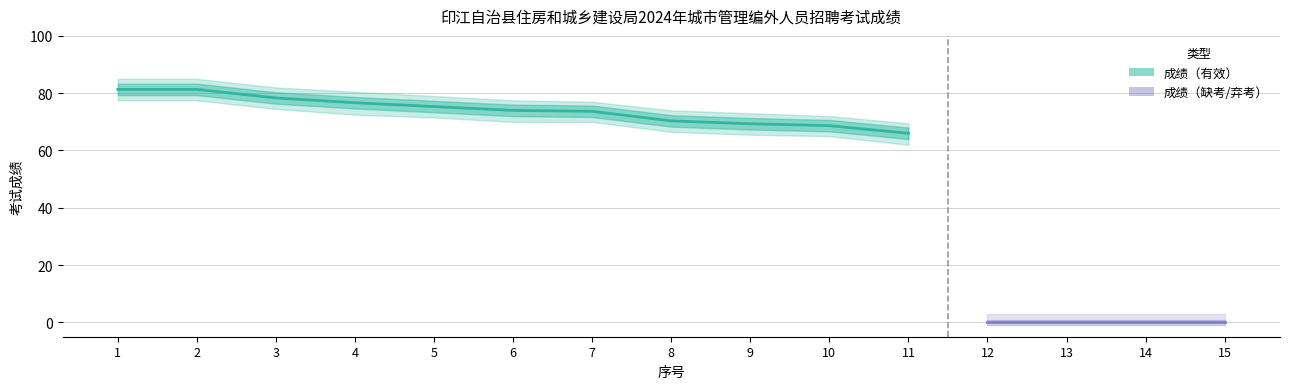

What is the average value of the 成绩下界 series?

51.5